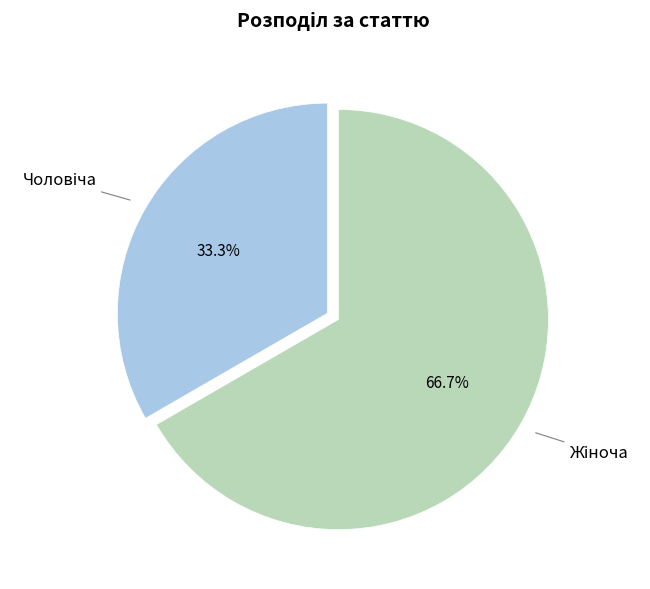

To the nearest percent, what is the difference between the largest and smallest slice percentages?

33%